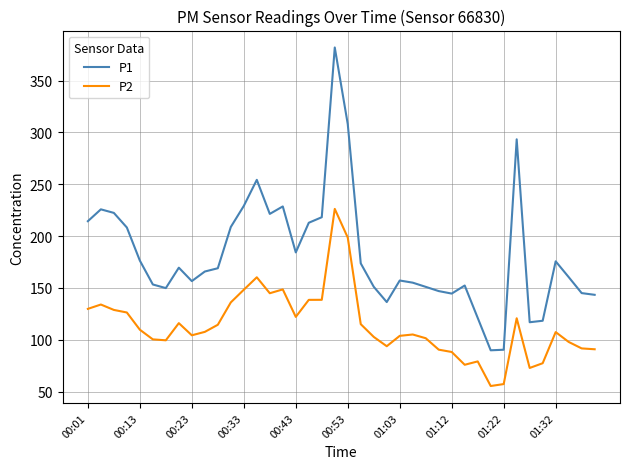

True or false: P2 and P1 intersect in this chart.

False